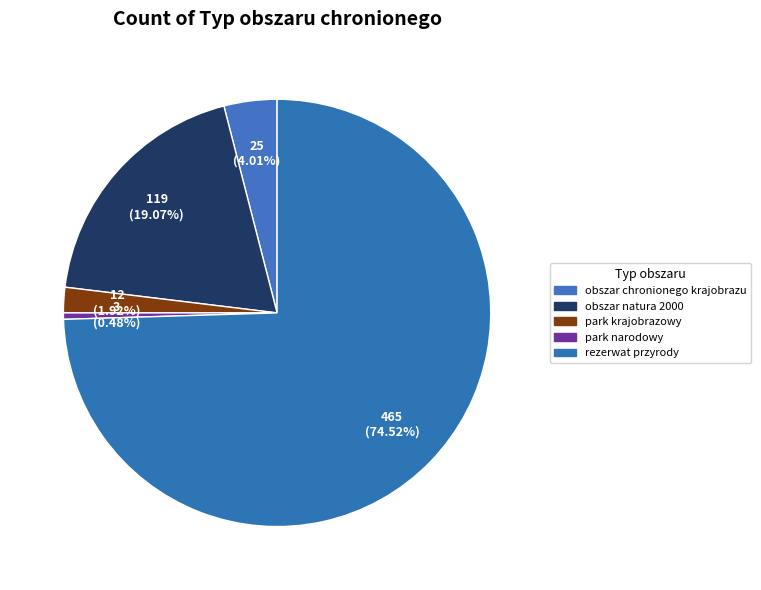

Approximately how many times larger is the value at park narodowy compared to obszar chronionego krajobrazu?

0.1